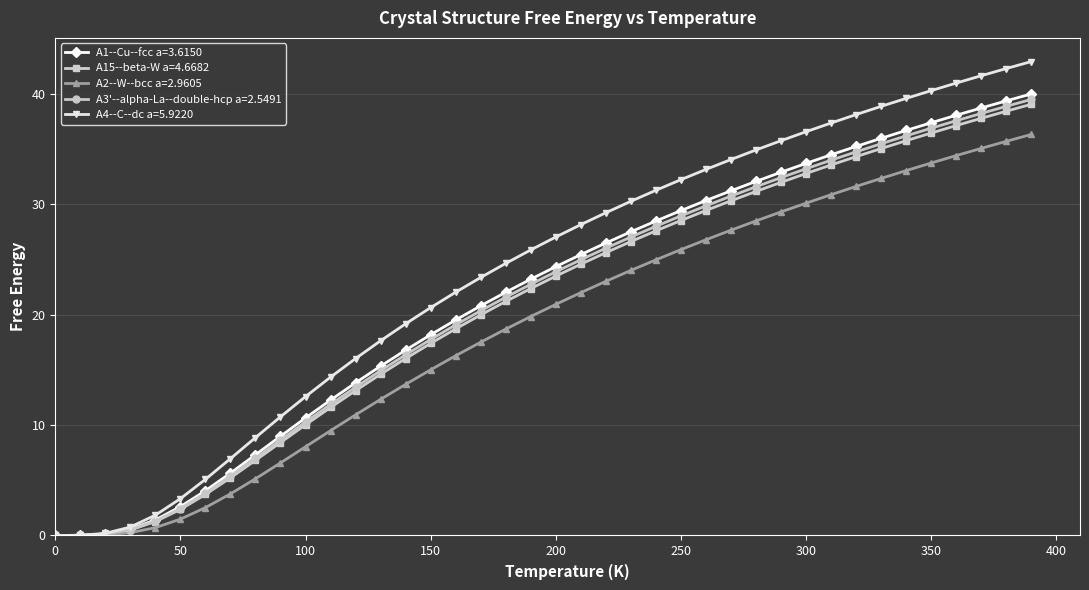

List the series in order of their peak value, highest first.

A4--C--dc a=5.9220, A1--Cu--fcc a=3.6150, A3'--alpha-La--double-hcp a=2.5491, A15--beta-W a=4.6682, A2--W--bcc a=2.9605